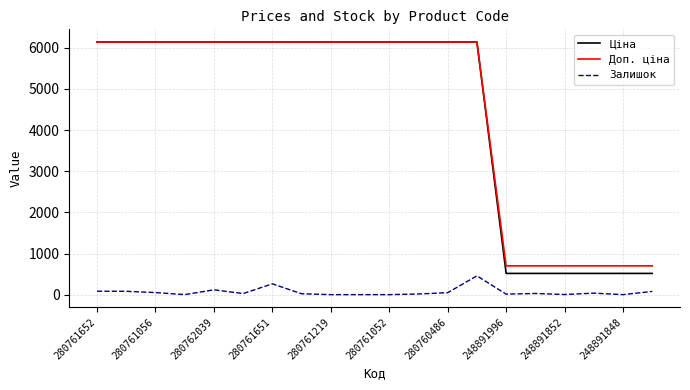

True or false: Ціна and Залишок cross at least once.

False